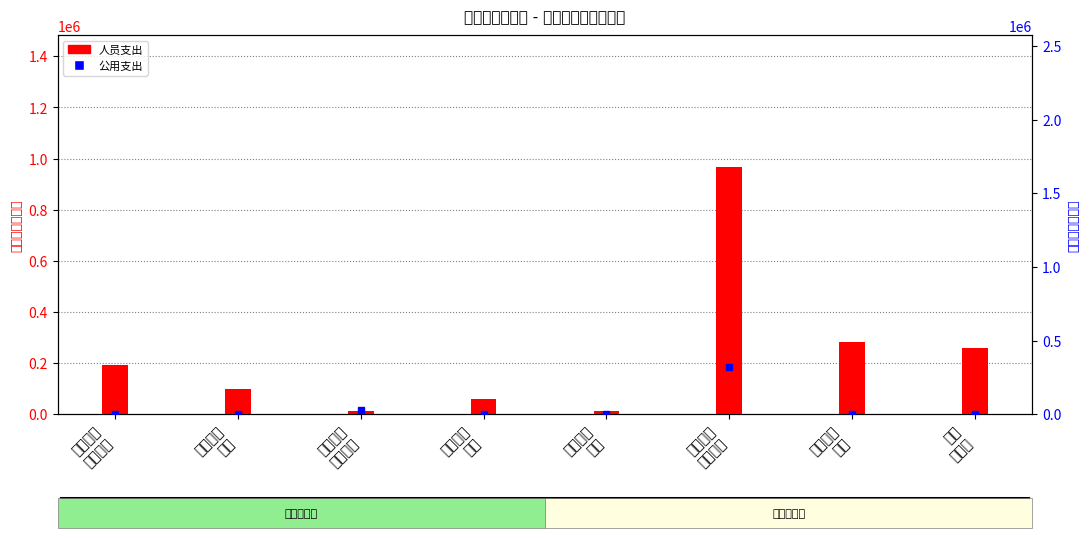

What is the average value of the 公用支出 series?

44070